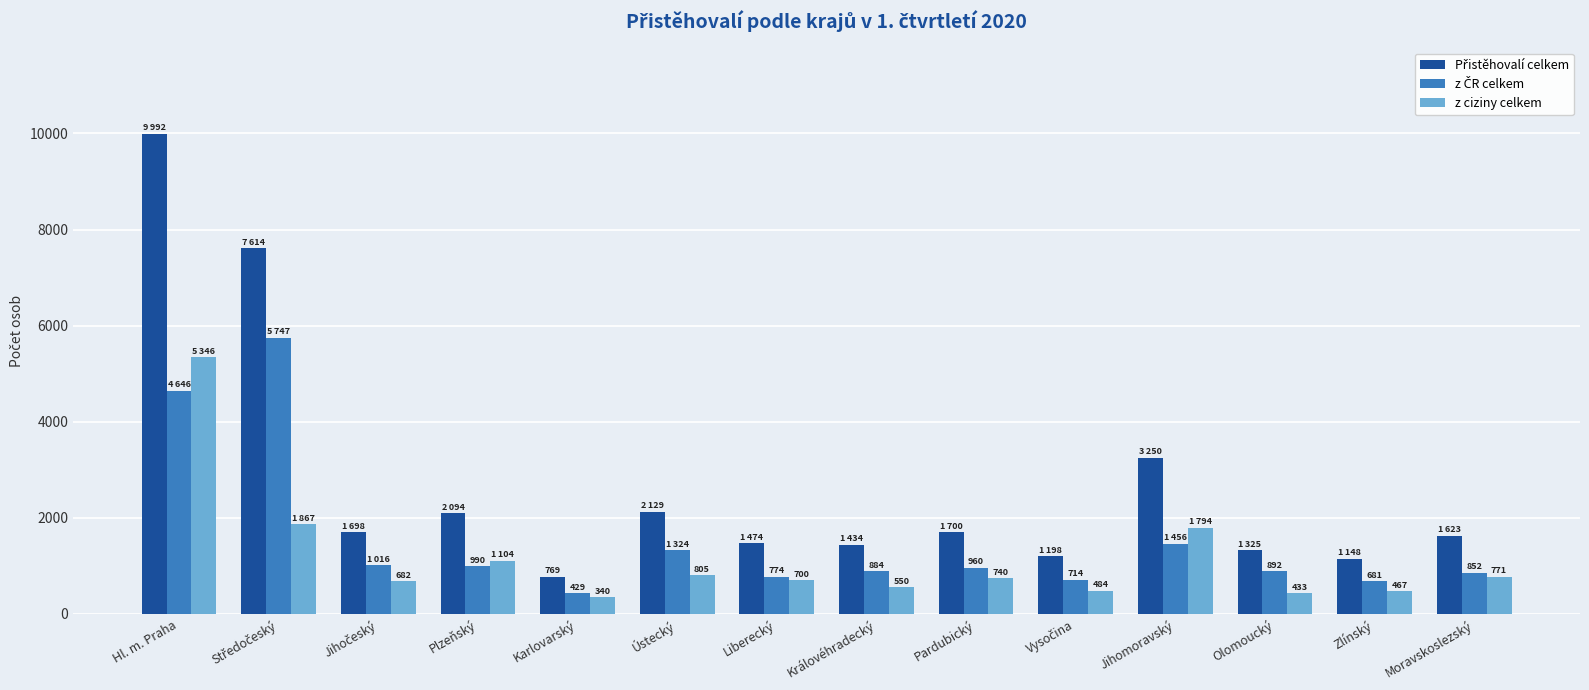

How many data points does each series have?

14